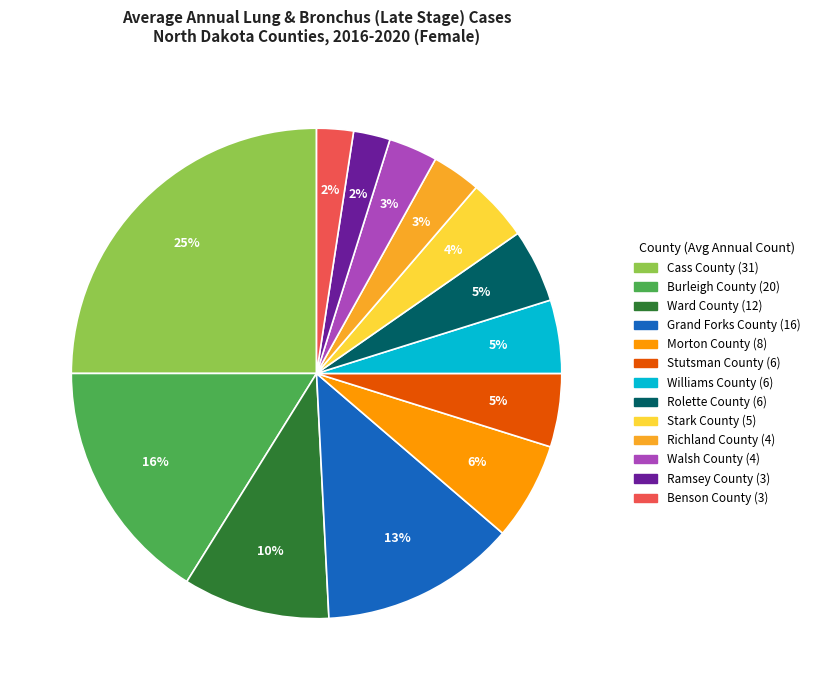

To the nearest percent, what is the average slice percentage?

8%